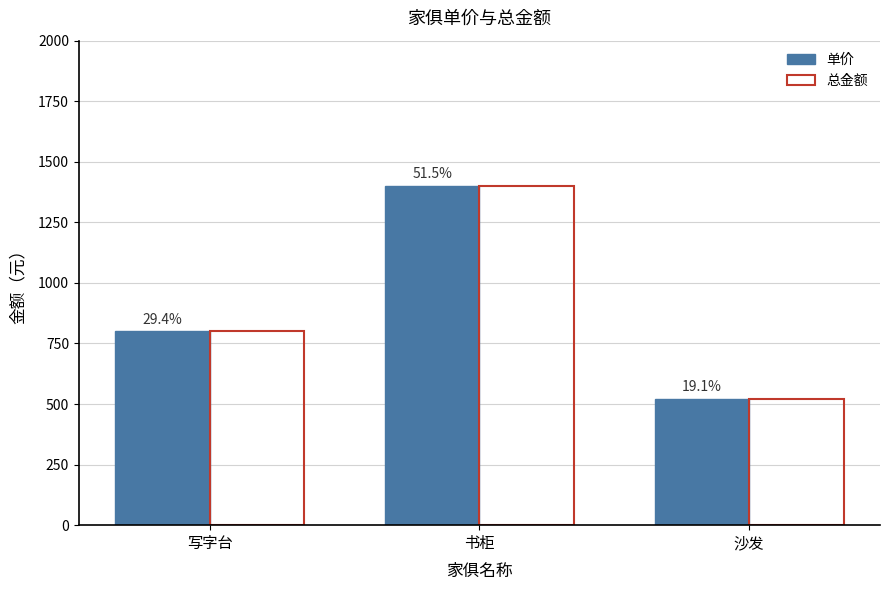

The 总金额 series shows 520 at 沙发. True or false?

True